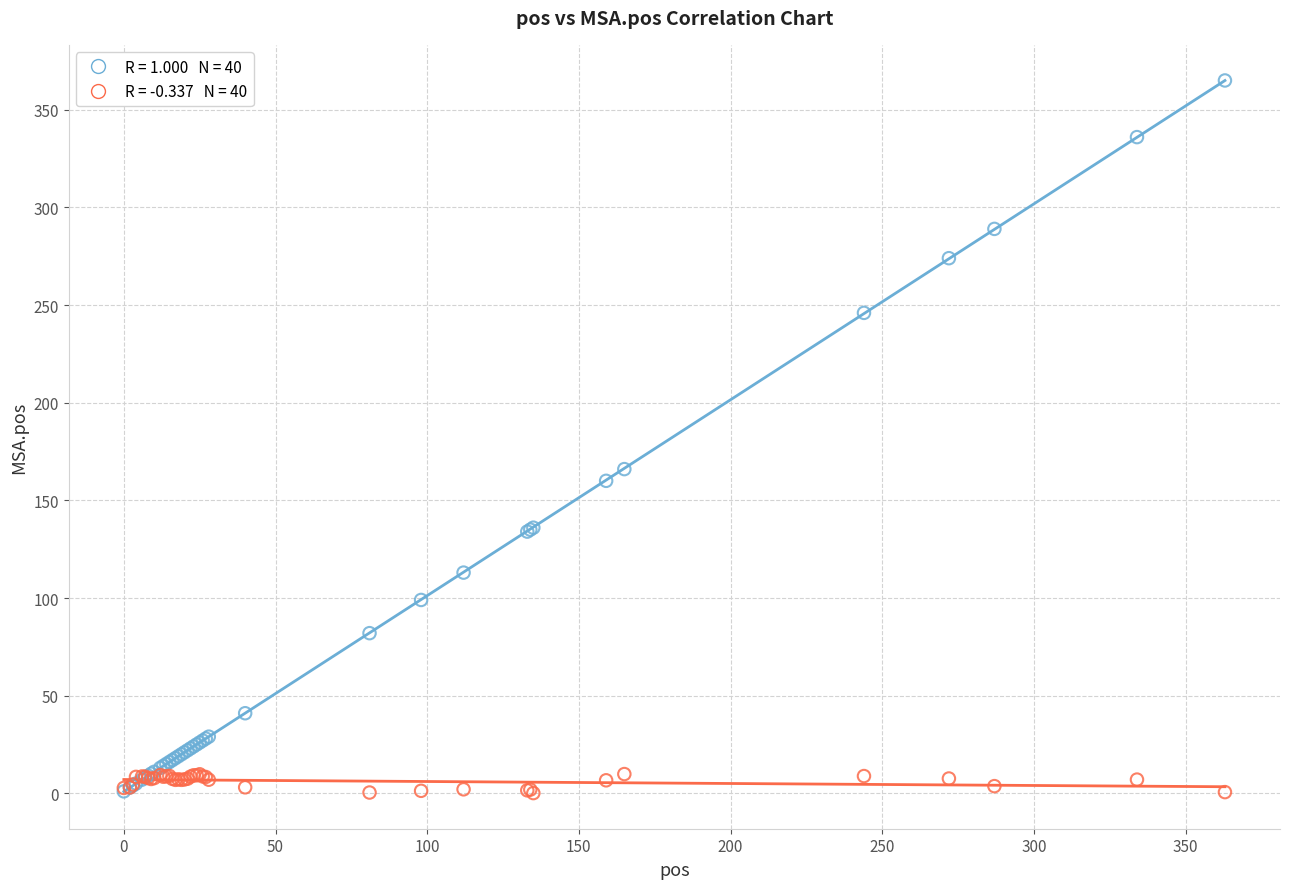

Across all series, what Y value is closest to 182?

166.0